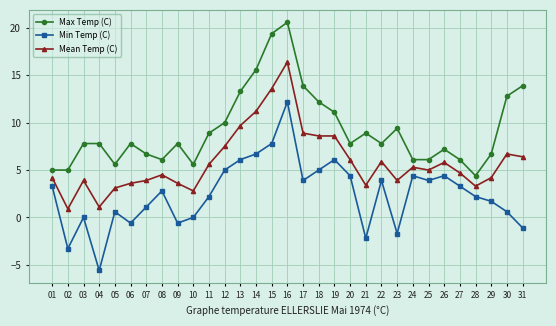

Which series changed the most between 15 and 20?

Max Temp (C)